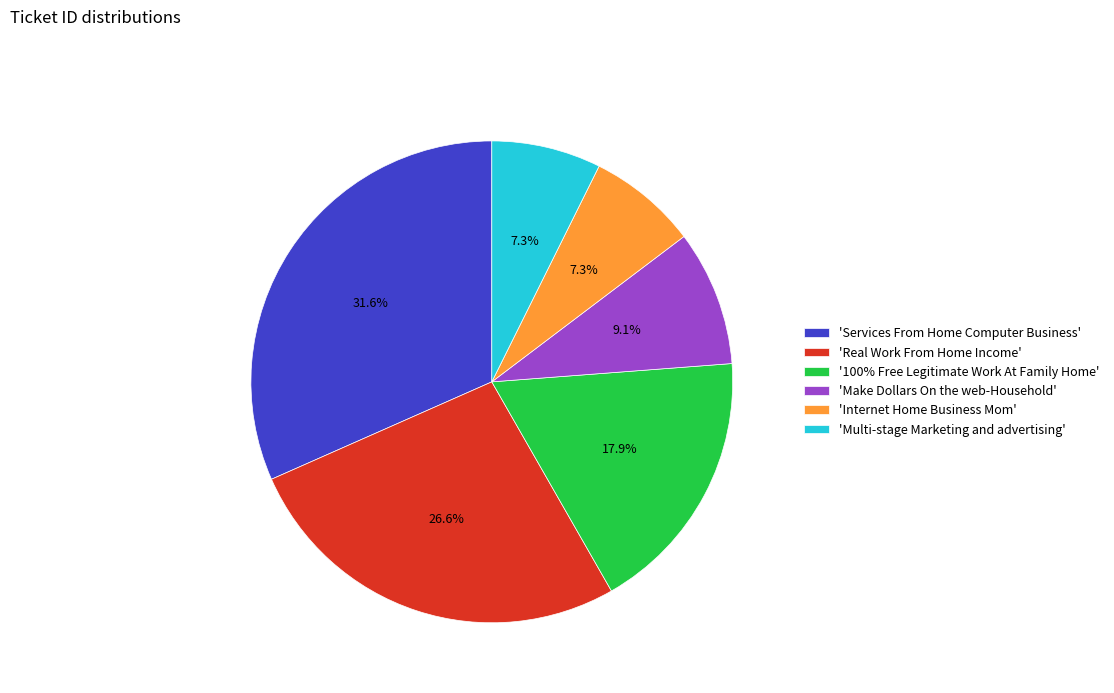

Do 'Internet Home Business Mom' and 'Services From Home Computer Business' together represent more than half of the pie?

No